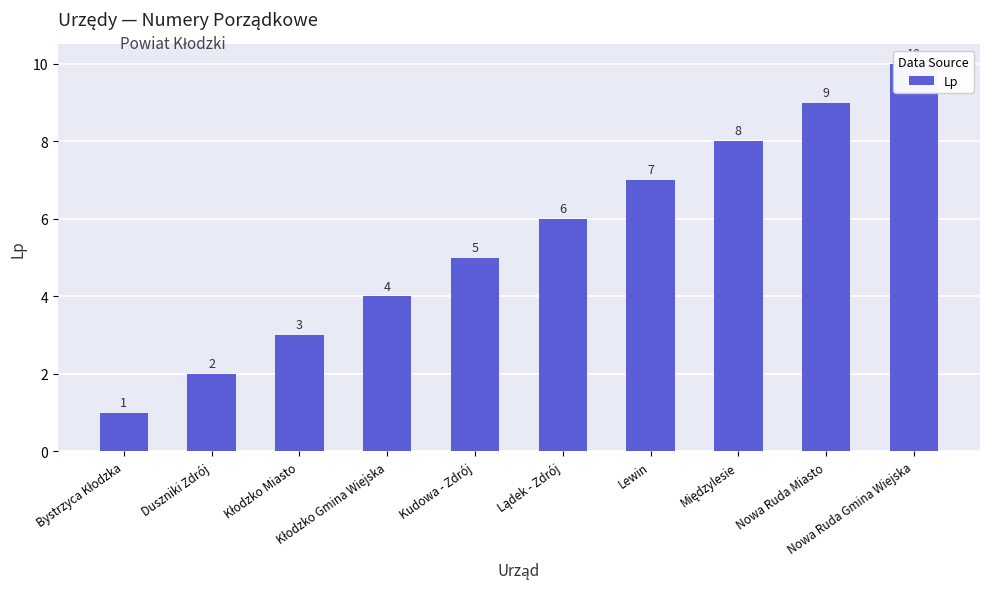

Count the values in the range 3 to 8.

6